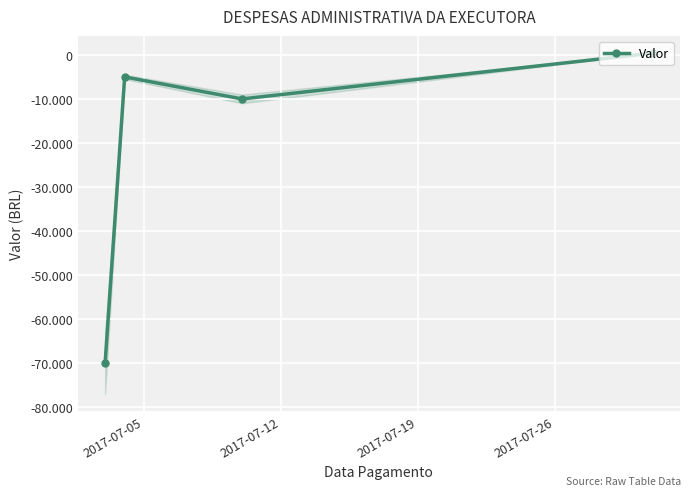

What is the difference between the values at 2017-07-19 and 2017-07-12?

5000.0